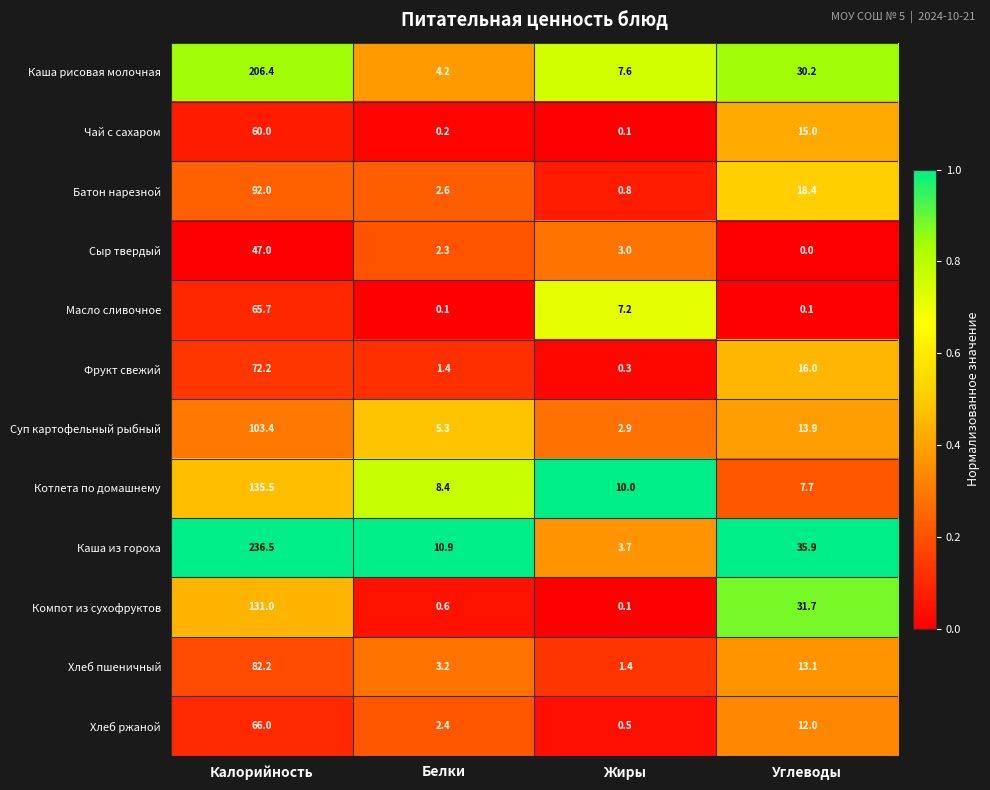

At how many categories does at least one series exceed 0?

4